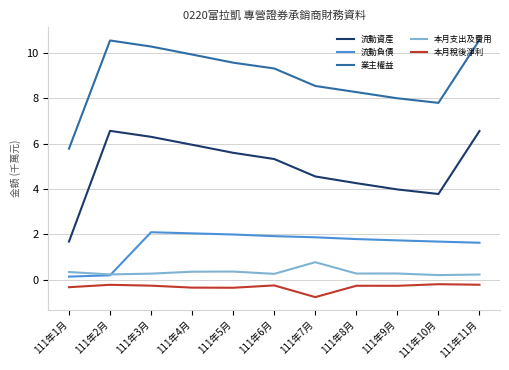

At which label does 業主權益 reach its minimum?

111年1月